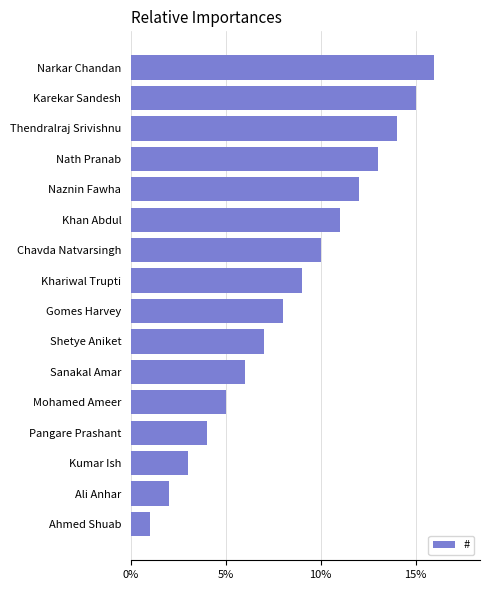

How many data points are less than 9?

8